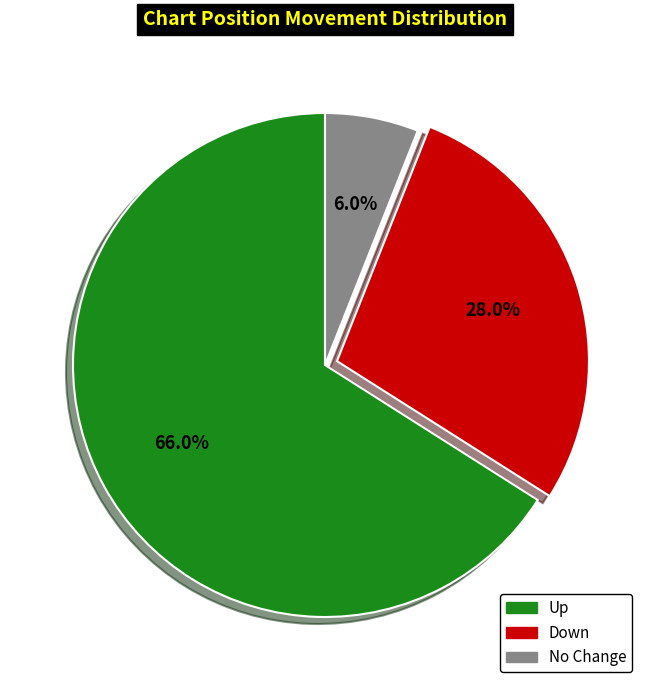

To the nearest percent, what is the difference between the largest and smallest slice percentages?

60%